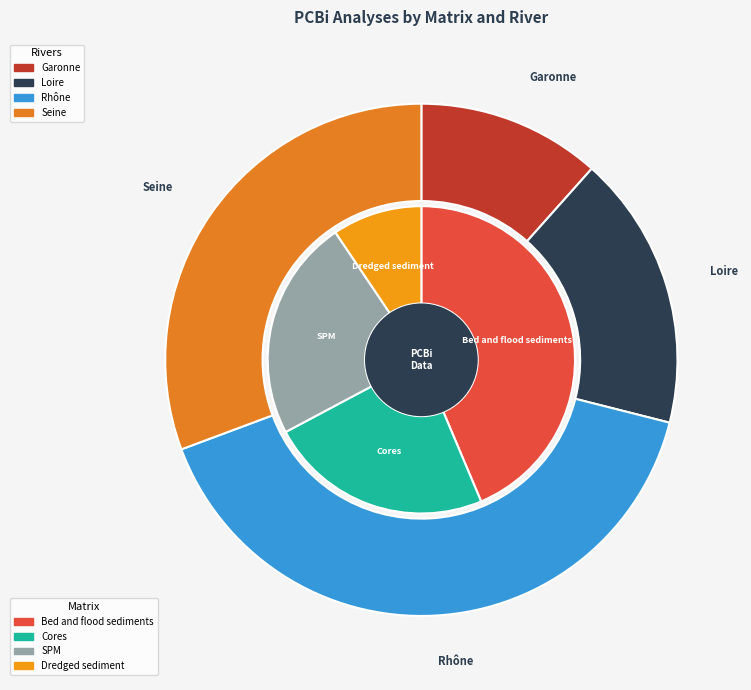

The Bed and flood sediments slice represents 56% of the pie. True or false?

False